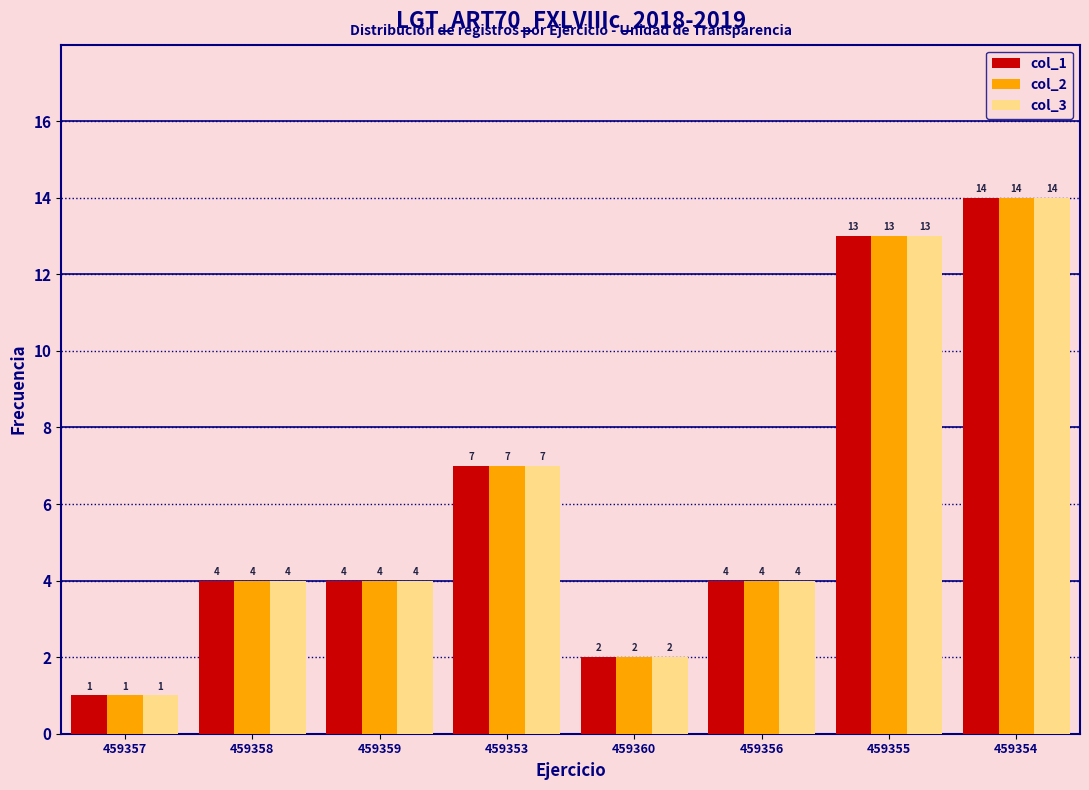

Reading right to left, list all the values displayed in this chart.

col_1: 14	13	4	2	7	4	4	1
col_2: 14	13	4	2	7	4	4	1
col_3: 14	13	4	2	7	4	4	1